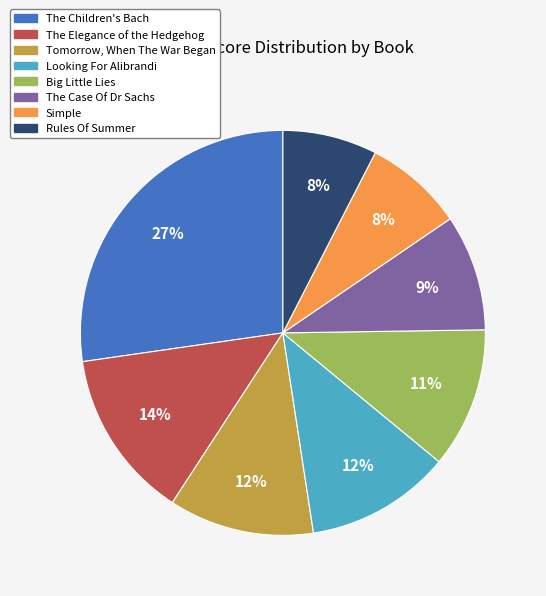

True or false: Big Little Lies accounts for 1% of the total.

False